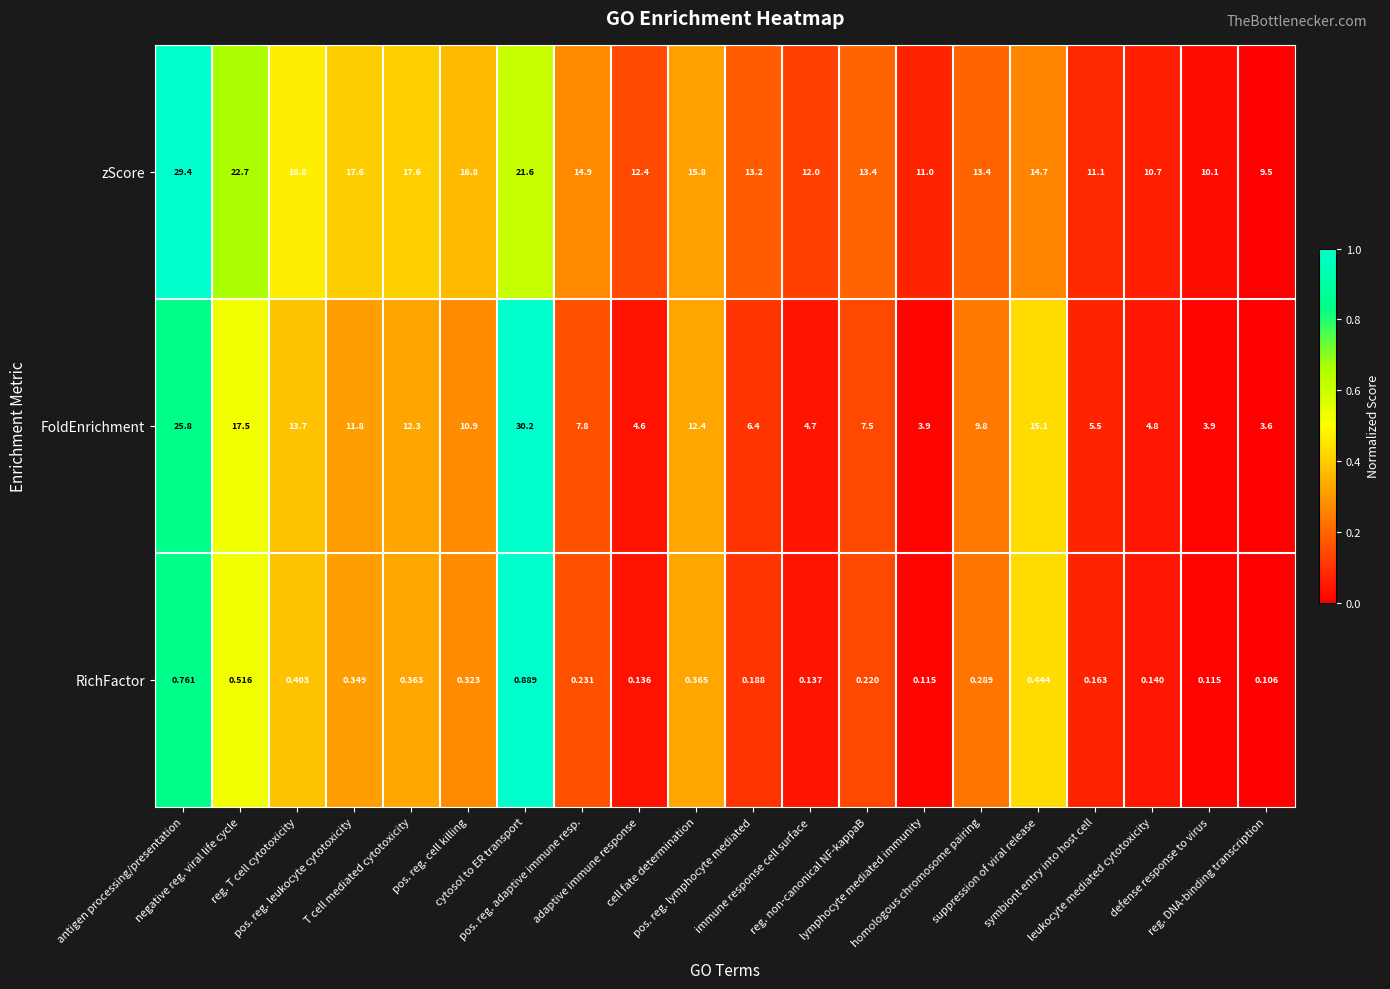

List the series in order of their peak value, lowest first.

RichFactor, zScore, FoldEnrichment